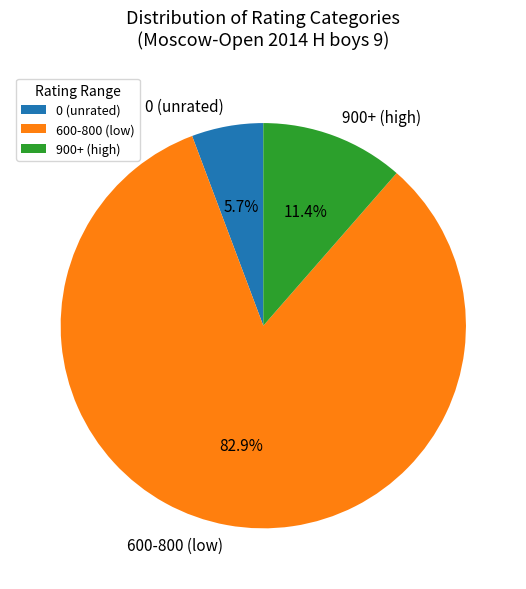

What is the largest slice in the pie chart?

600-800 (low)